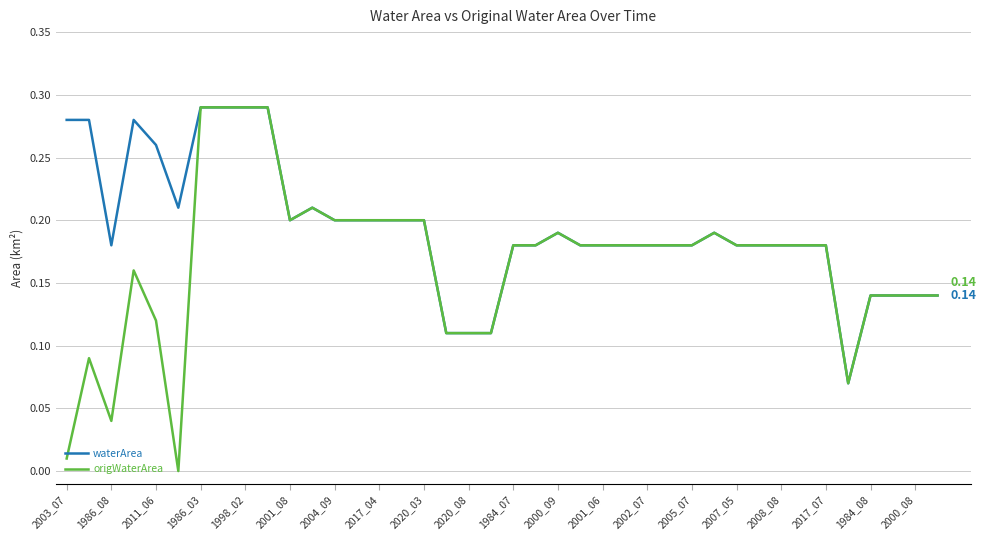

Which series has the largest total across all categories?

waterArea